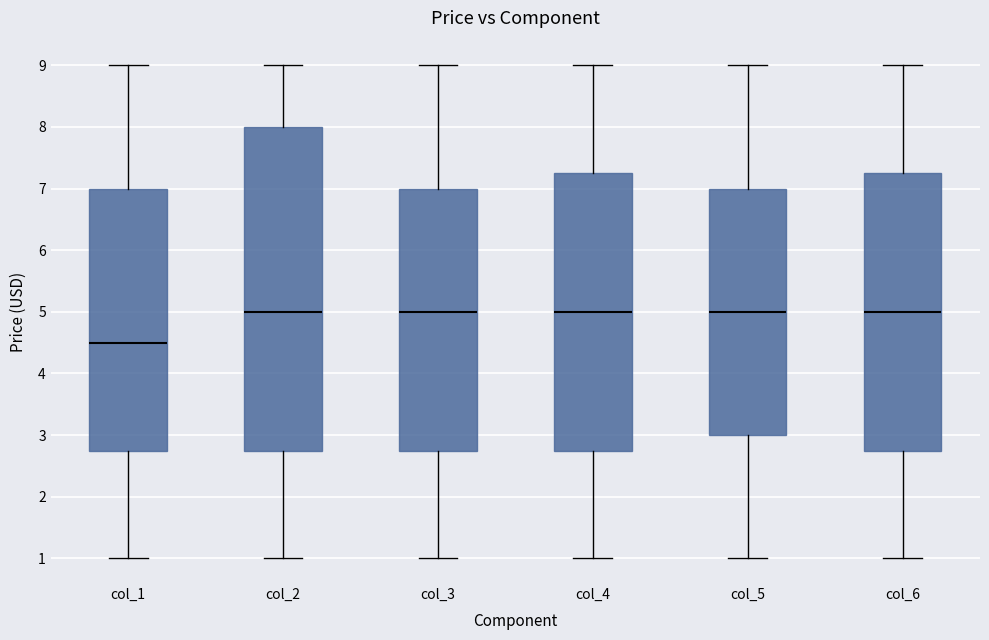

Reading left to right, read every box against the y-axis: the position of its median line, the range the box covers, and the ends of its whiskers. The values are not printed on the chart, so give them approximately, as read against the axis.

col_1: median 4.5, box 2.8 to 7.0, whiskers 1.0 to 9.0
col_2: median 5.0, box 2.8 to 8.0, whiskers 1.0 to 9.0
col_3: median 5.0, box 2.8 to 7.0, whiskers 1.0 to 9.0
col_4: median 5.0, box 2.8 to 7.3, whiskers 1.0 to 9.0
col_5: median 5.0, box 3.0 to 7.0, whiskers 1.0 to 9.0
col_6: median 5.0, box 2.8 to 7.3, whiskers 1.0 to 9.0